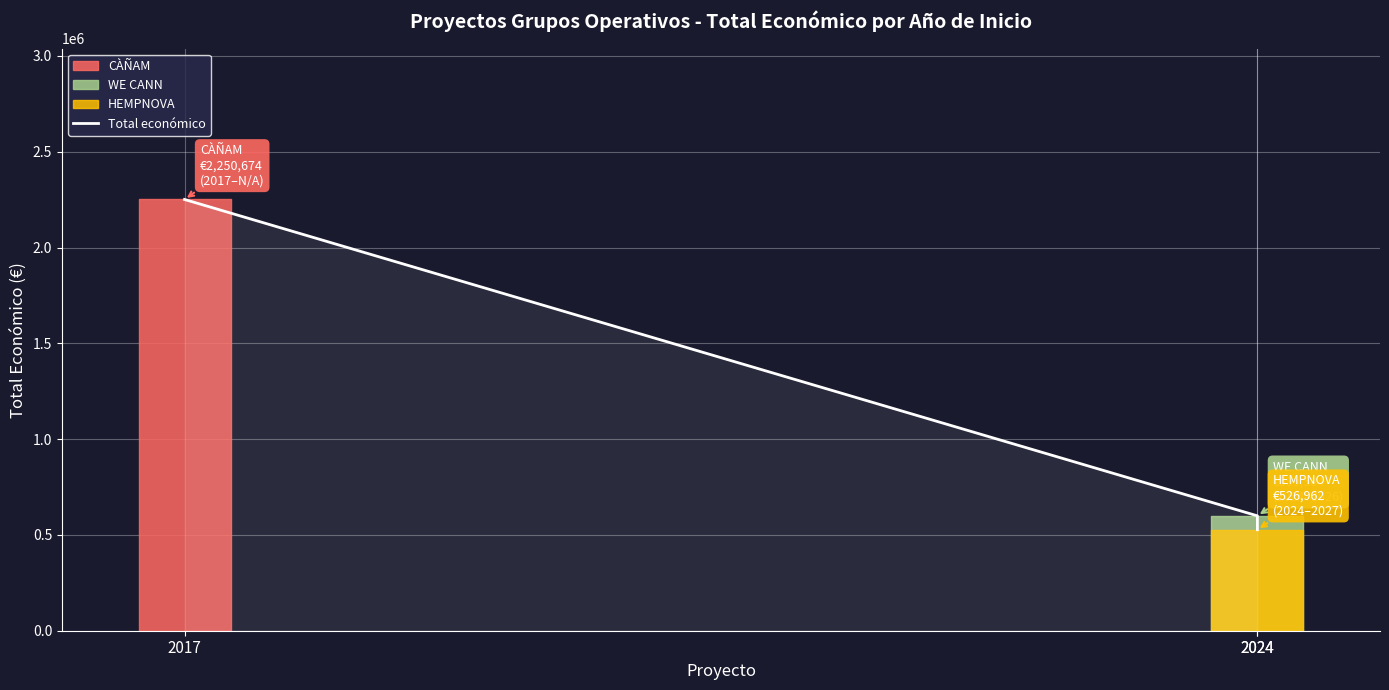

What is the value of the 2nd point from the left?

599584